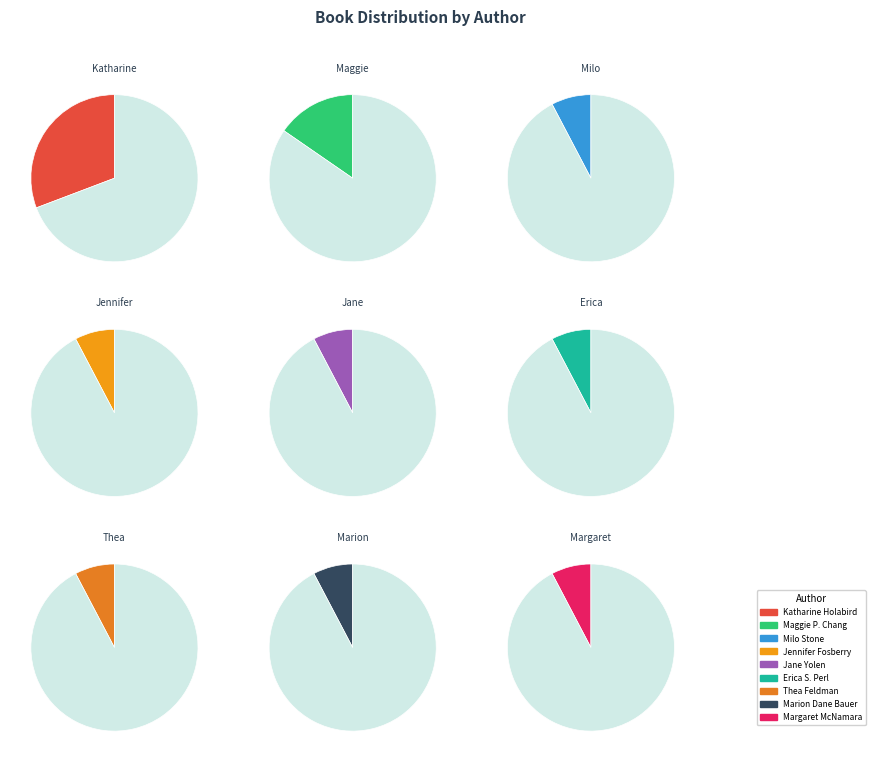

True or false: Milo Stone accounts for 1% of the total.

False